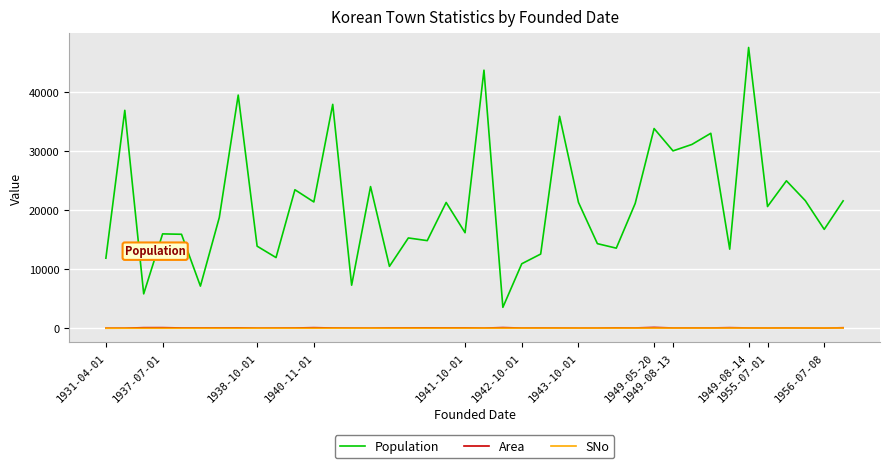

What is the greatest value displayed?

47525.0